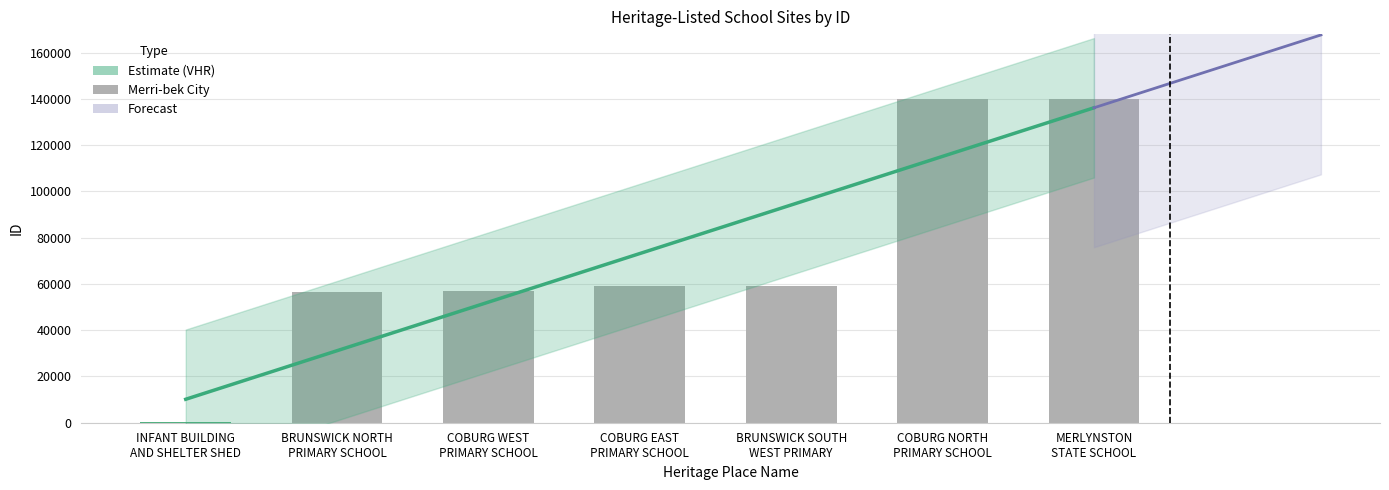

Which category has the lowest value across all series?

INFANT BUILDING
AND SHELTER SHED